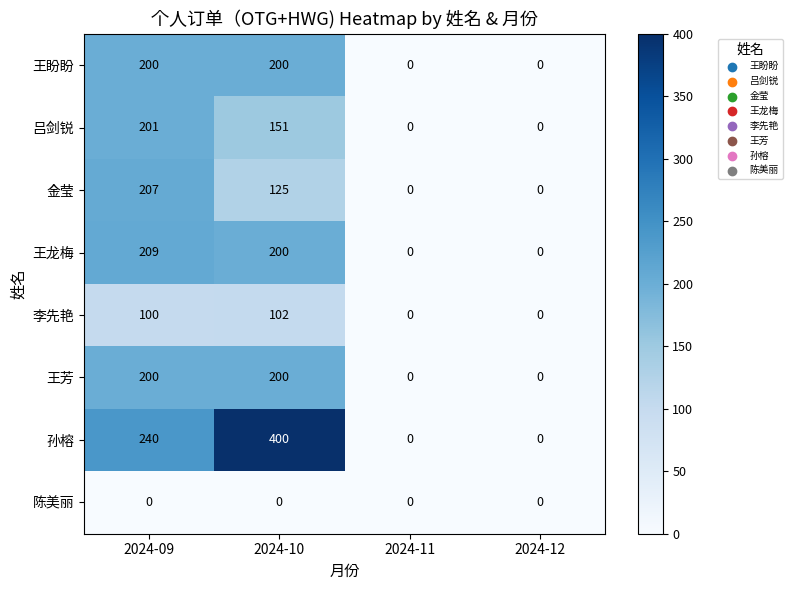

Which series has the widest spread of values?

孙榕